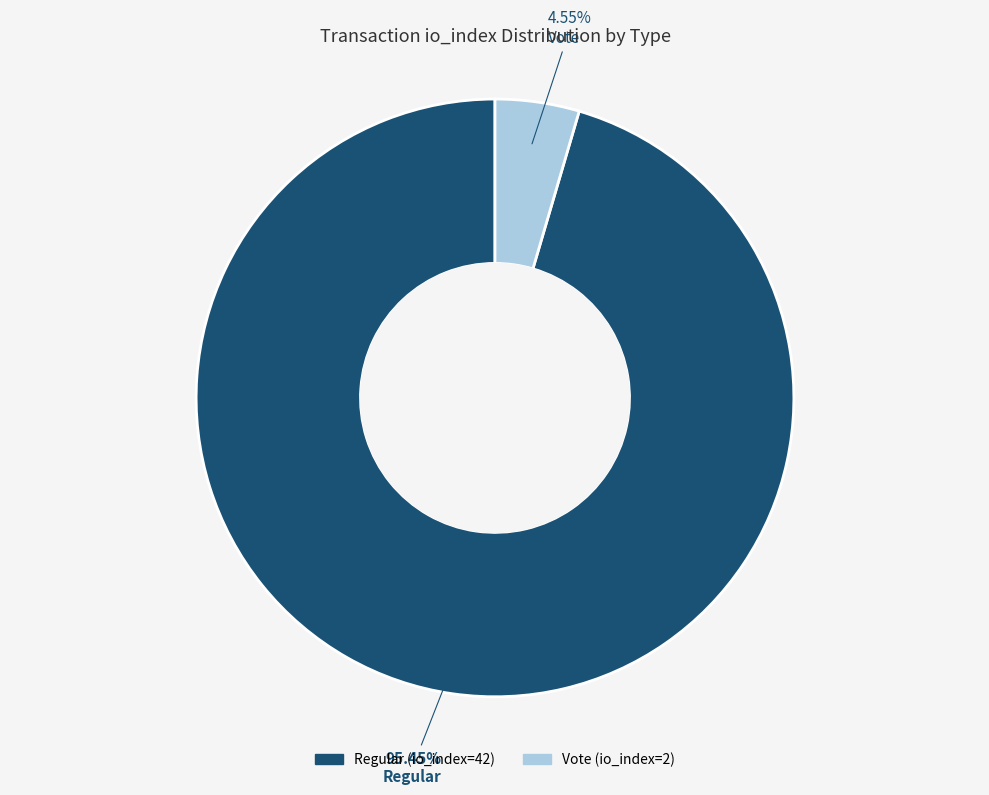

To the nearest percent, what is the average slice percentage?

50%